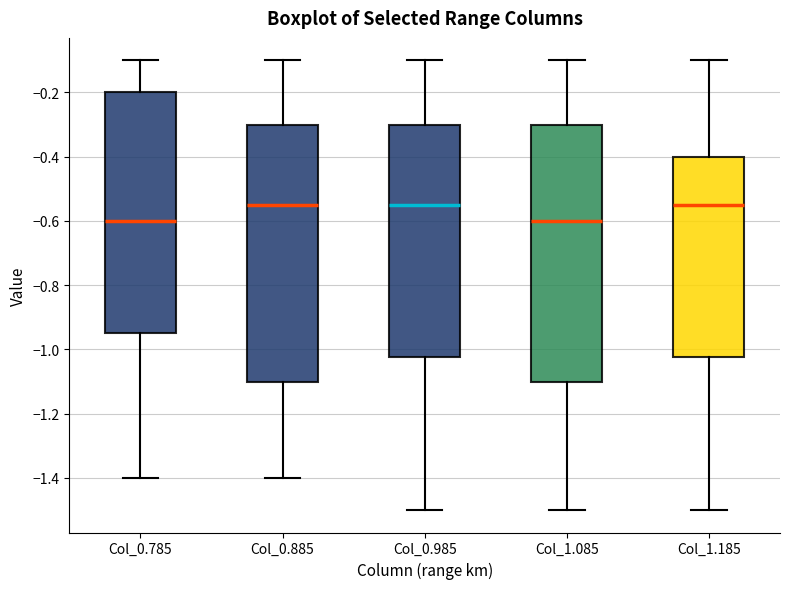

Where does the lower whisker of the box for Col_0.785 end on the y-axis? The values are not printed on the chart, so give them approximately, as read against the axis.

-1.40